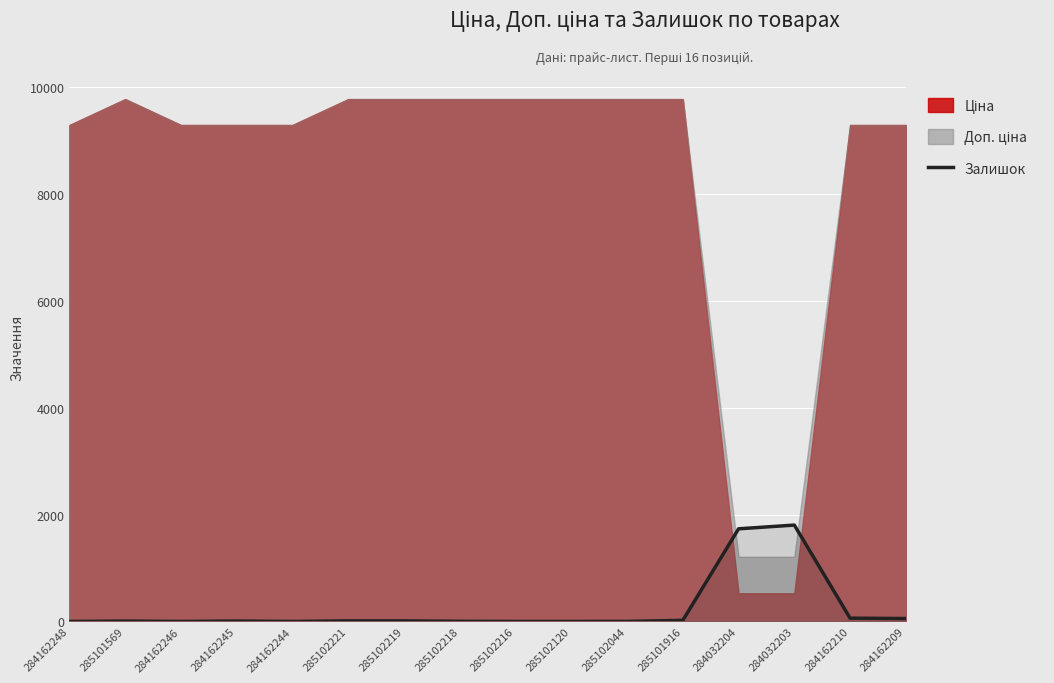

The value of Залишок at 284032203 is 1804. True or false?

True